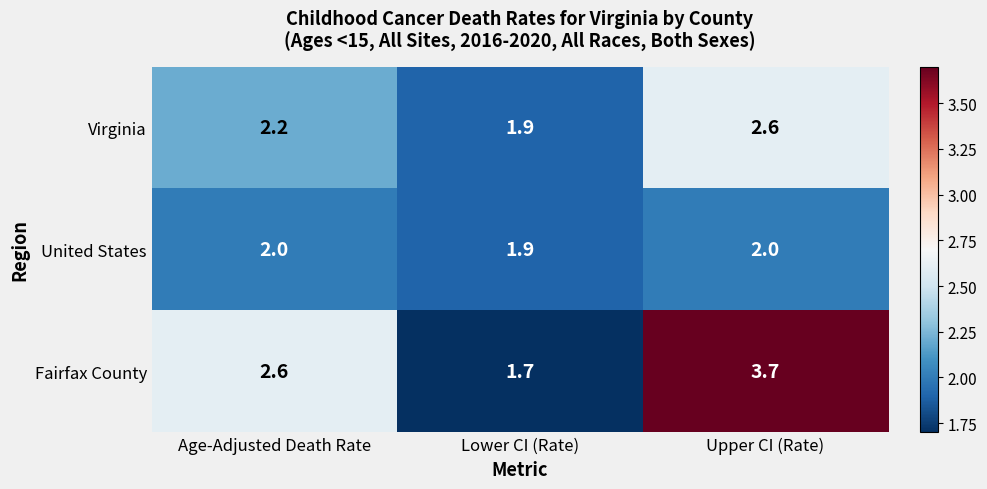

Rank the categories by Virginia value from highest to lowest.

Upper CI (Rate), Age-Adjusted Death Rate, Lower CI (Rate)